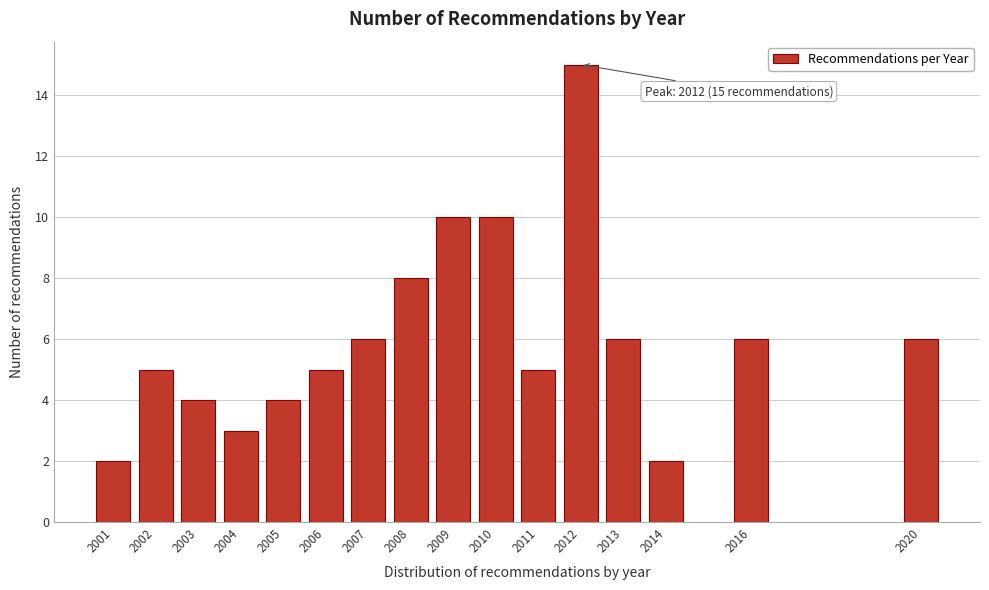

Reading left to right, what are all the values shown in this chart?

2001=2	2002=5	2003=4	2004=3	2005=4	2006=5	2007=6	2008=8	2009=10	2010=10	2011=5	2012=15	2013=6	2014=2	2016=6	2020=6